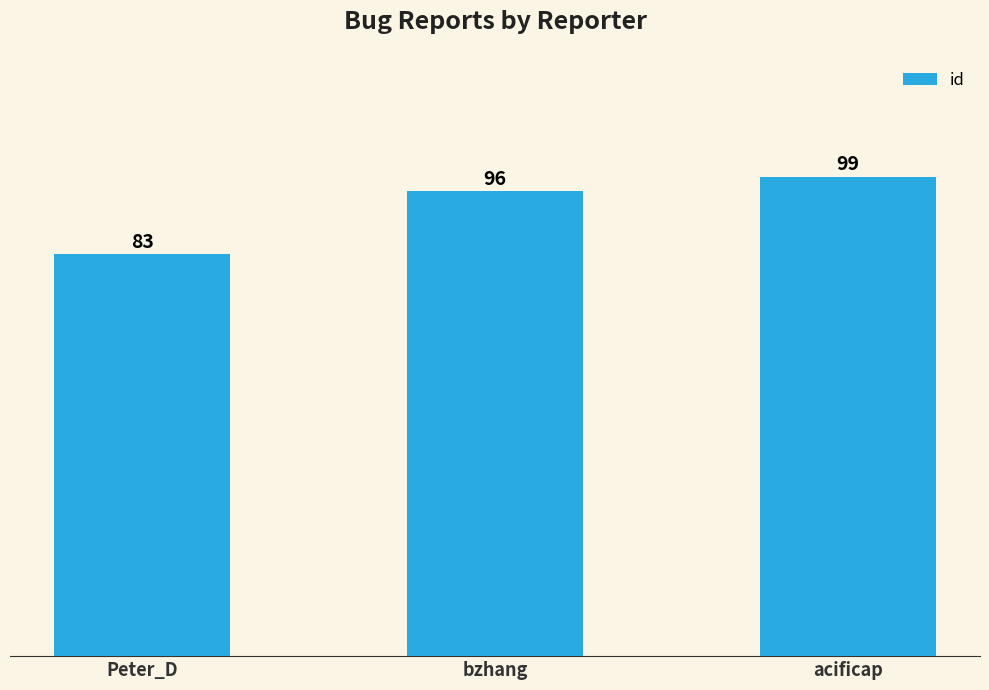

The chart shows a value of 96 at bzhang. True or false?

True